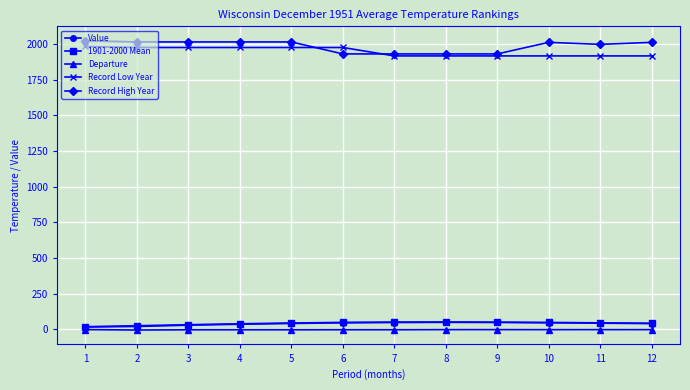

What are all the series names shown in the legend?

Value, 1901-2000 Mean, Departure, Record Low Year, Record High Year